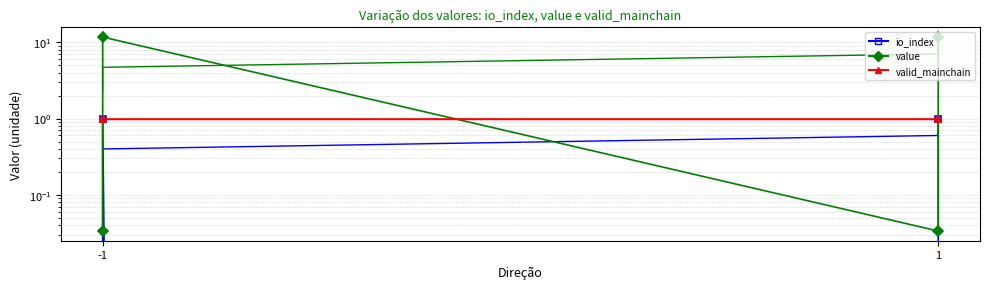

Where is valid_mainchain nearest to the value 1?

-1